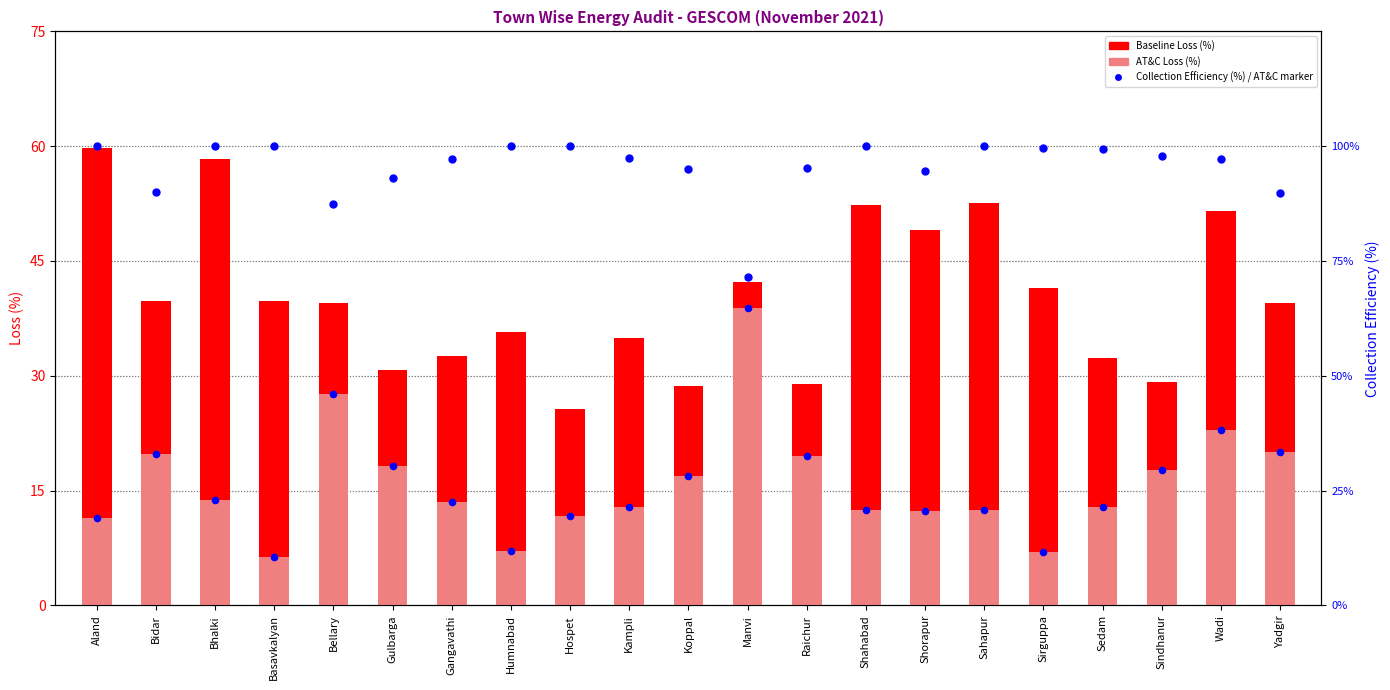

Which series contains the highest Y value?

Collection Efficiency (%)